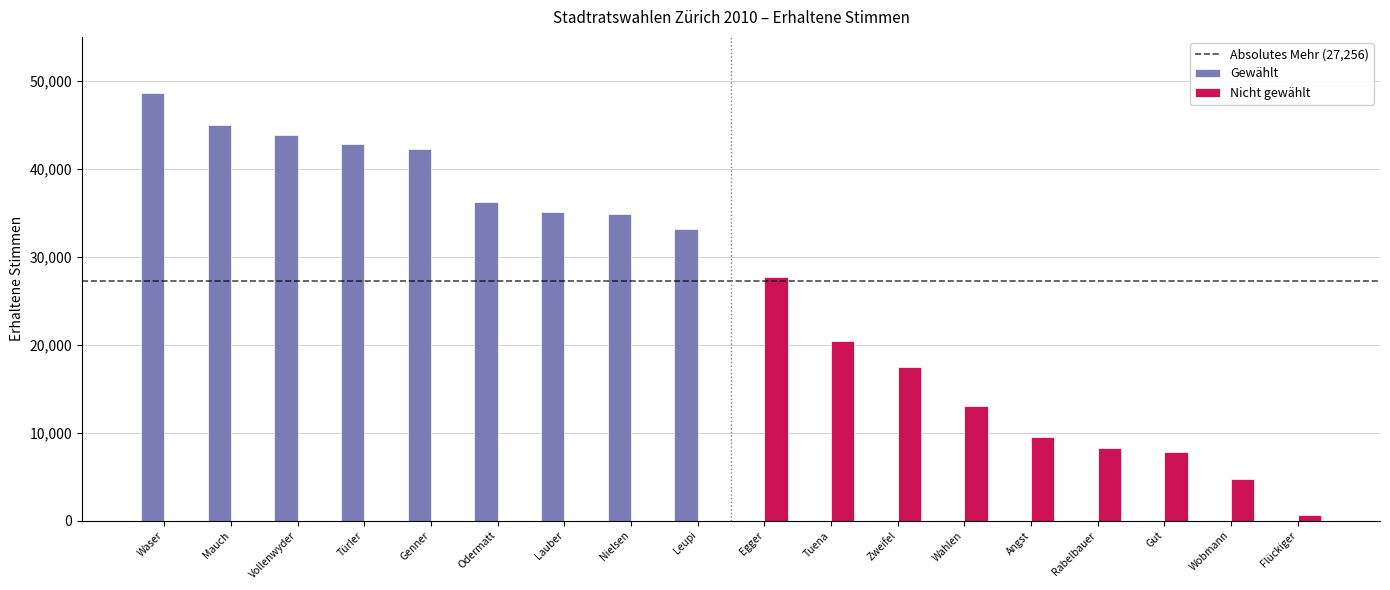

Which category has the highest value across all series?

Waser